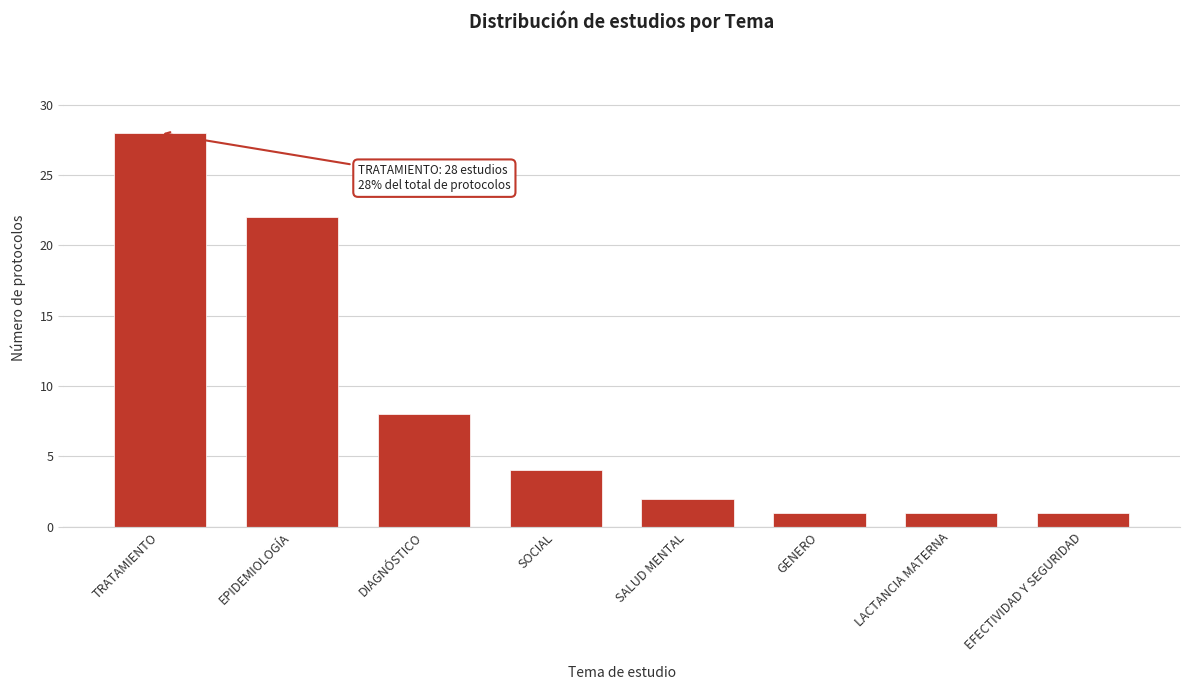

Reading left to right, transcribe all the data shown in this chart.

TRATAMIENTO=28	EPIDEMIOLOGÍA=22	DIAGNÓSTICO=8	SOCIAL=4	SALUD MENTAL=2	GENERO=1	LACTANCIA MATERNA=1	EFECTIVIDAD Y SEGURIDAD=1